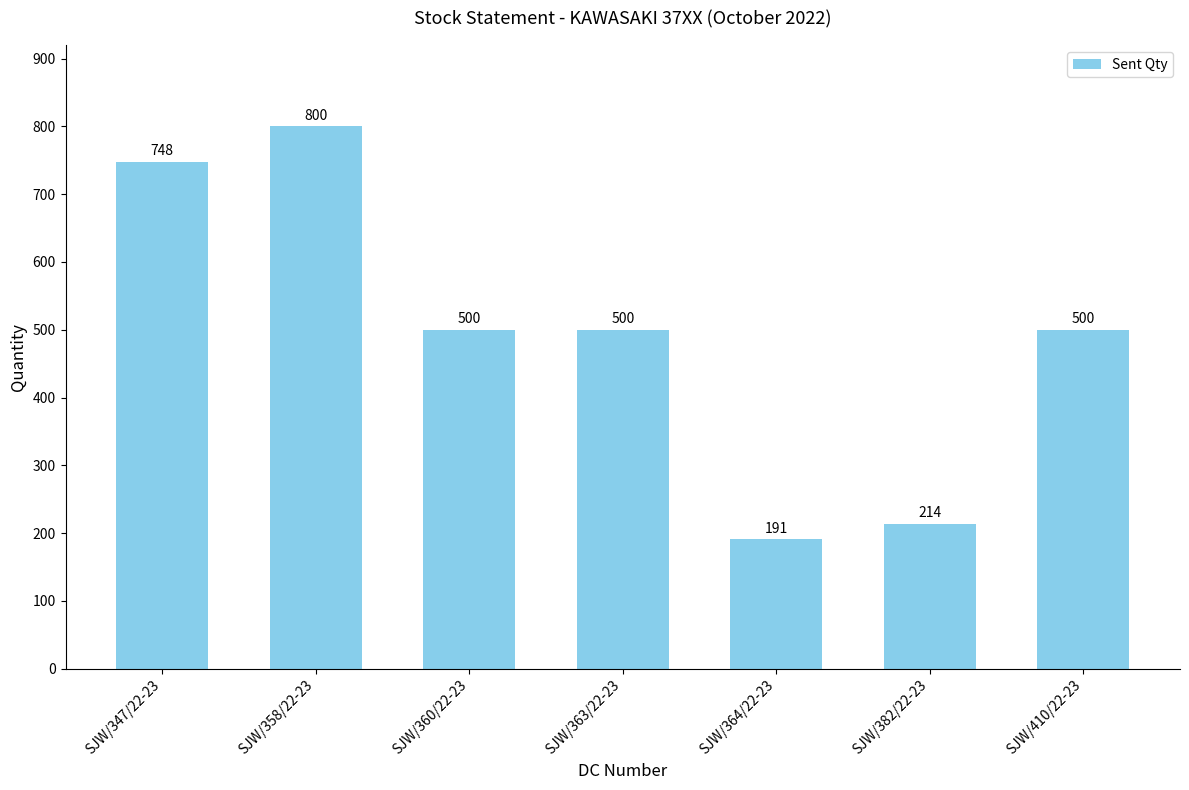

True or false: the data shows 748 at SJW/347/22-23.

True